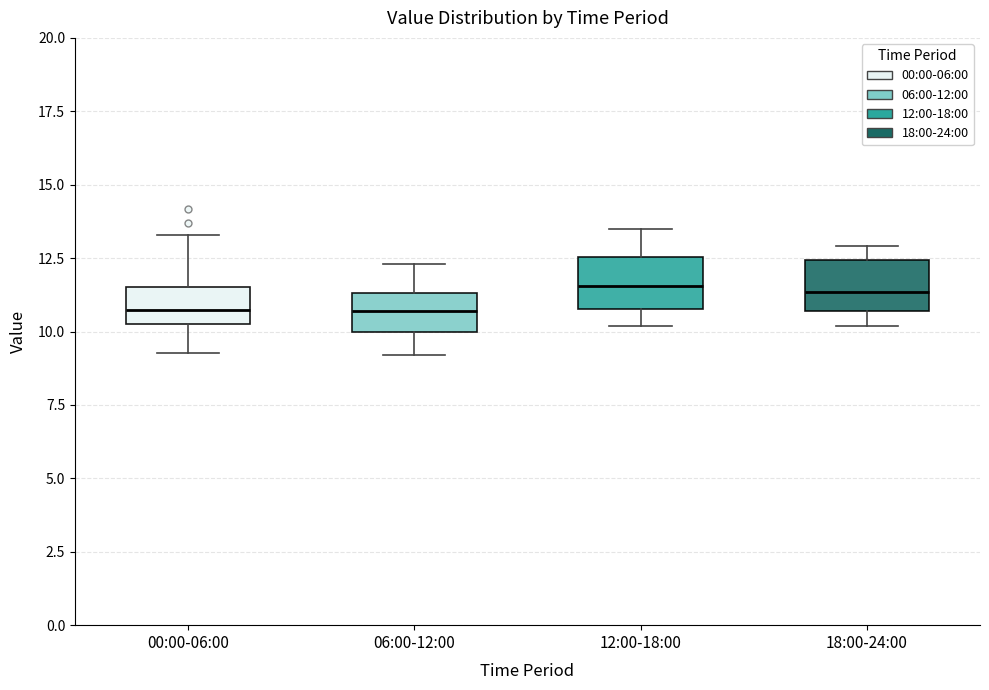

Where does the upper whisker of the box for 06:00-12:00 end on the y-axis? The values are not printed on the chart, so give them approximately, as read against the axis.

12.5